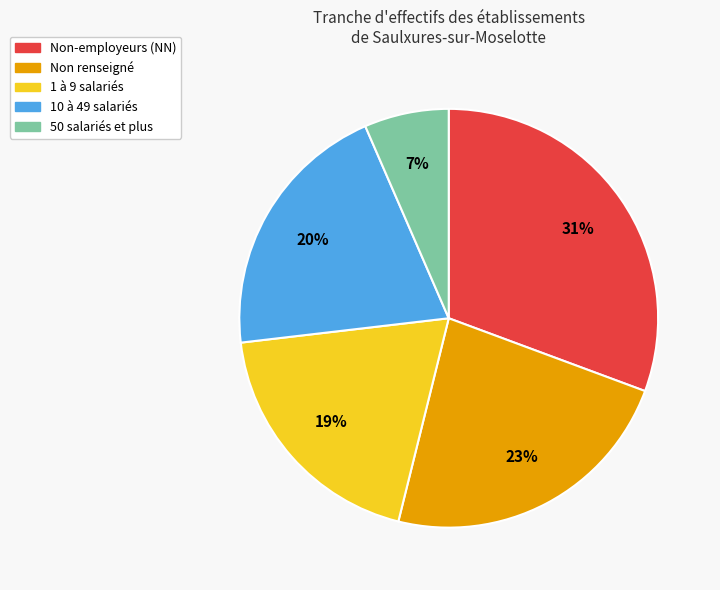

To the nearest percent, what is the average slice percentage?

20%